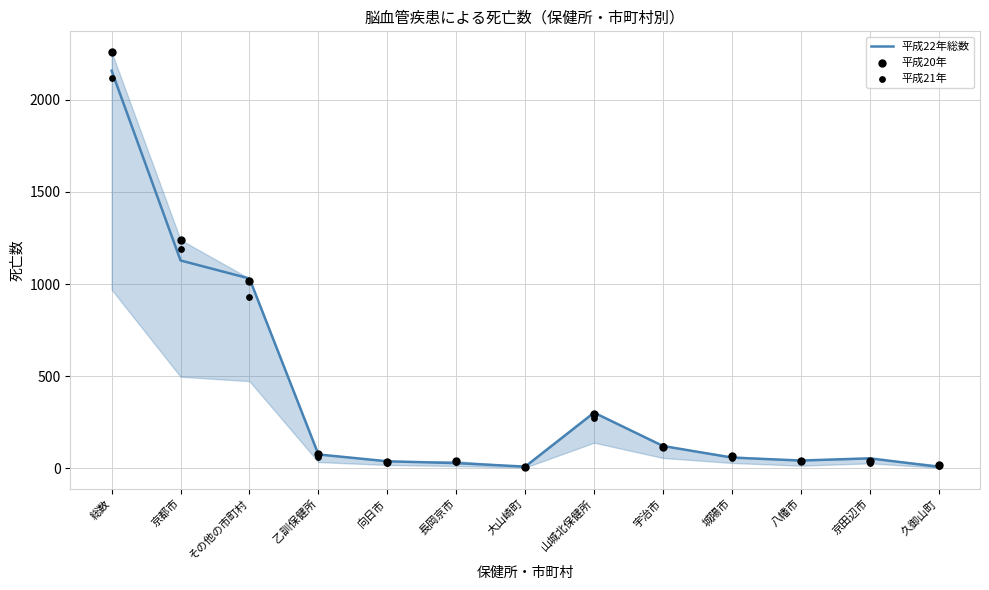

At how many categories does at least one series exceed 1798?

1